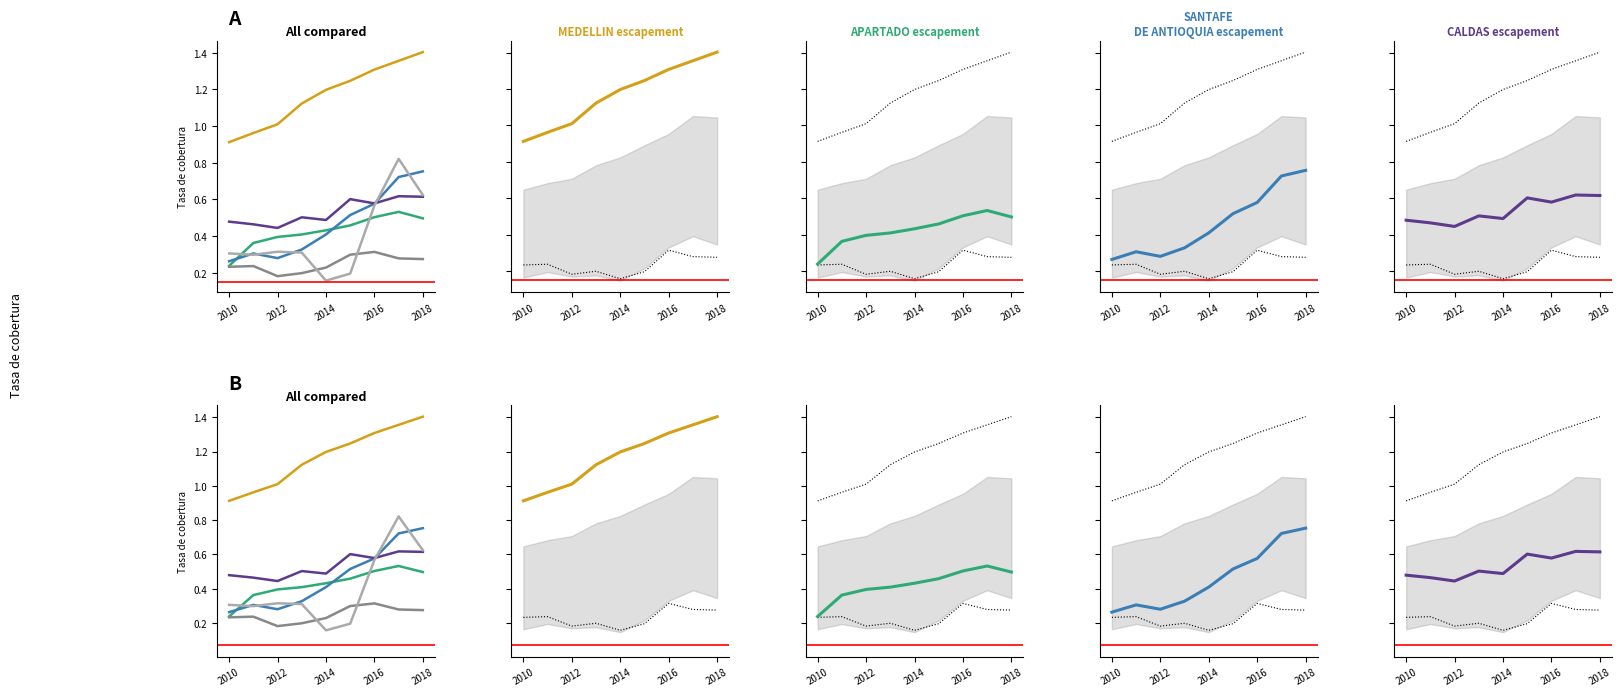

Does the chart display data point markers on the line(s)?

No